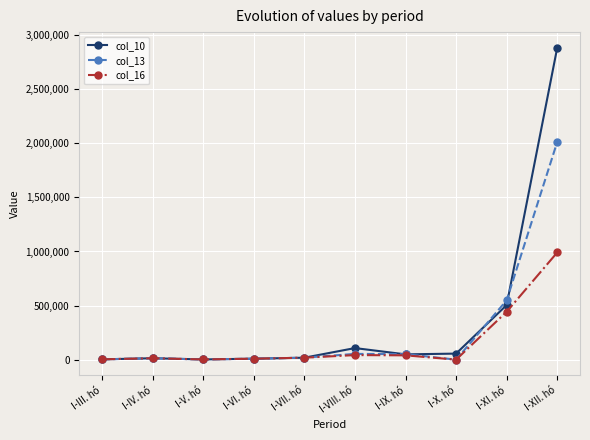

Is the value of col_13 at I-IX. hó greater than the value of col_10 at I-XI. hó?

No